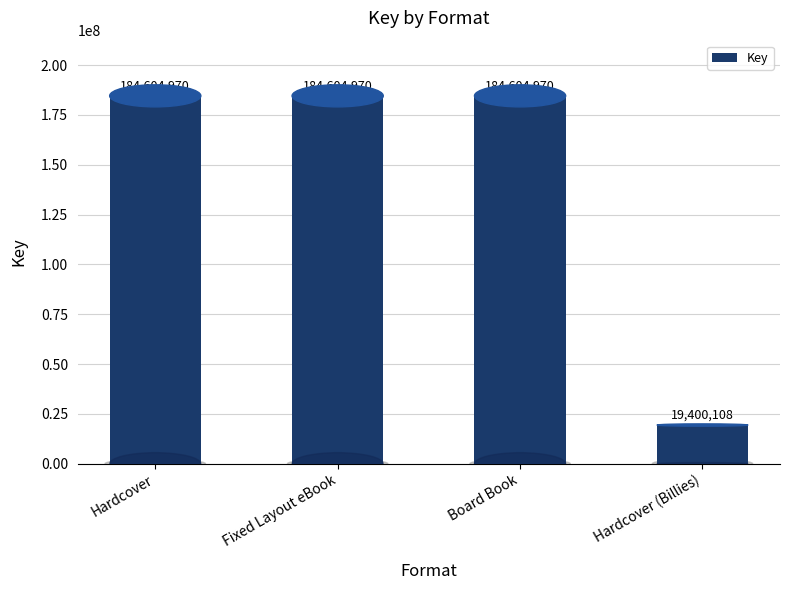

What is the change in value from Hardcover to Hardcover (Billies)?

-165204862